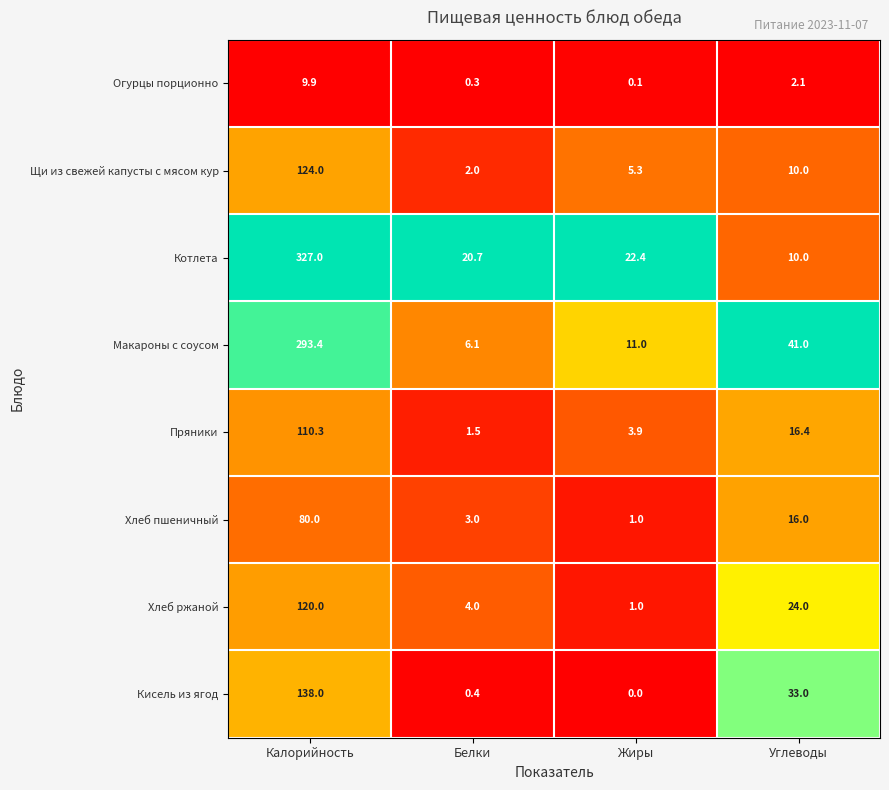

How many distinct data groups are displayed?

8